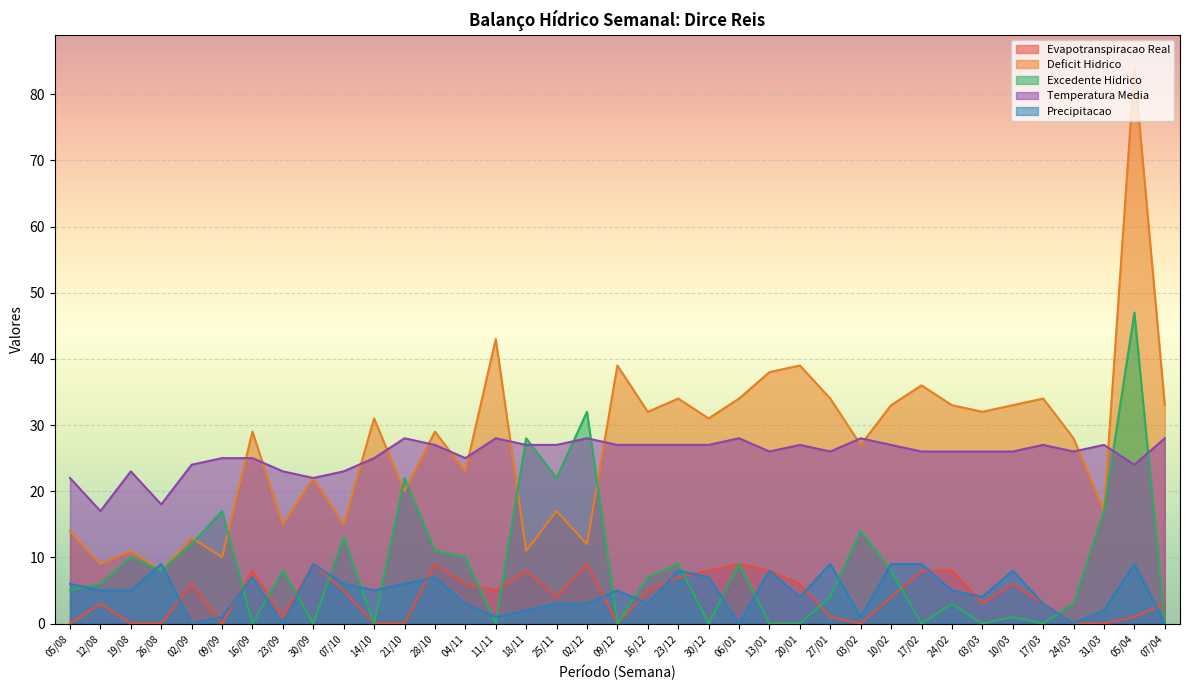

Which category has the highest value in the Excedente Hidrico series?

05/04